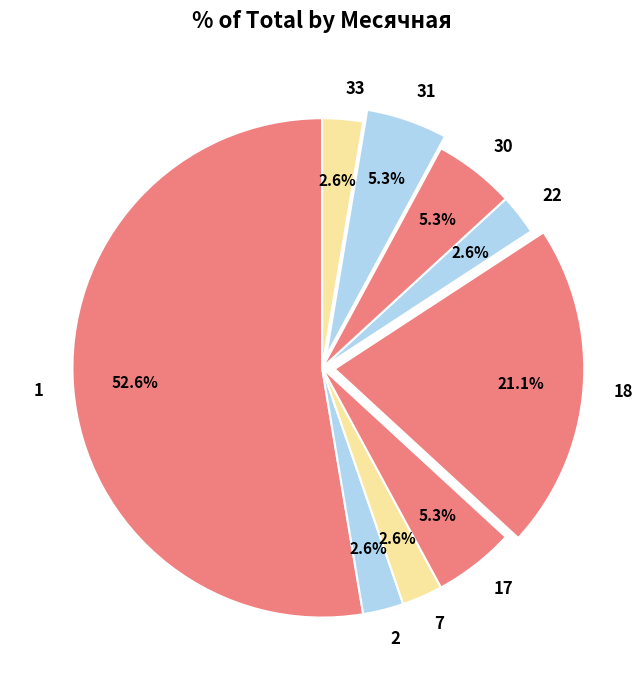

Is there a majority slice in this chart?

Yes